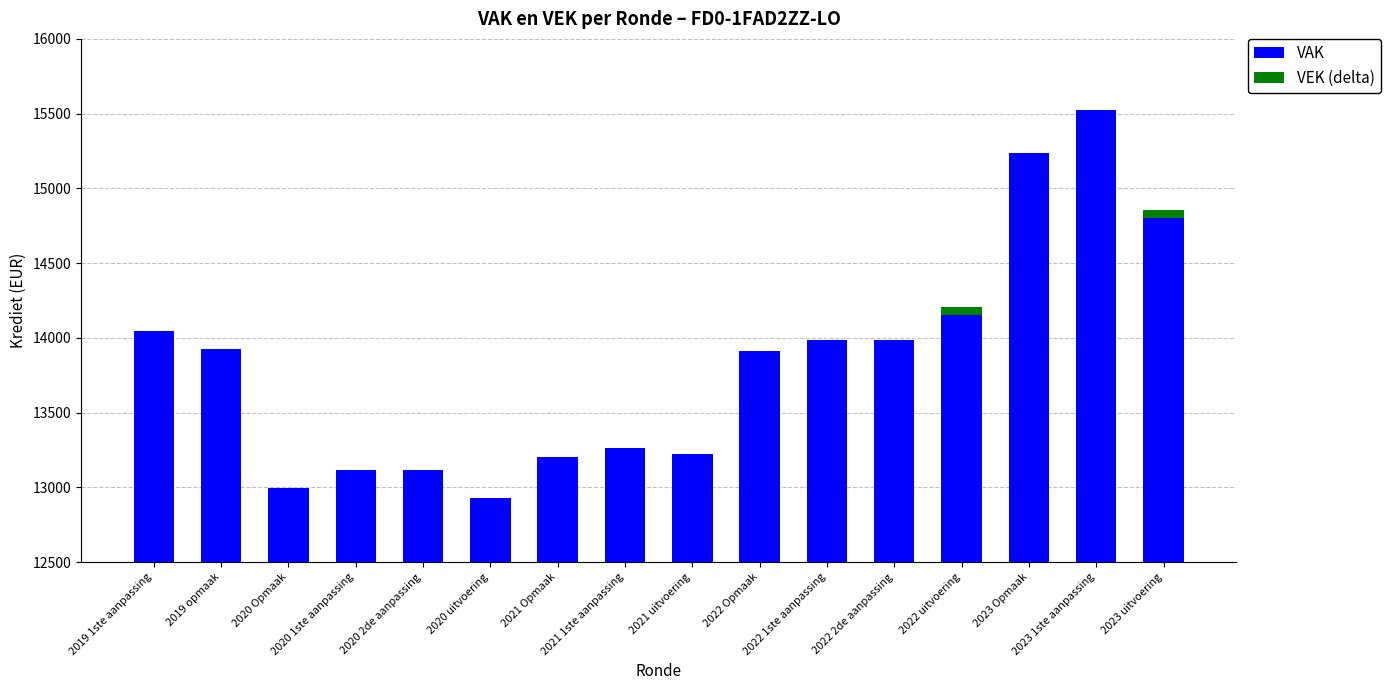

How many series are shown in this chart?

2